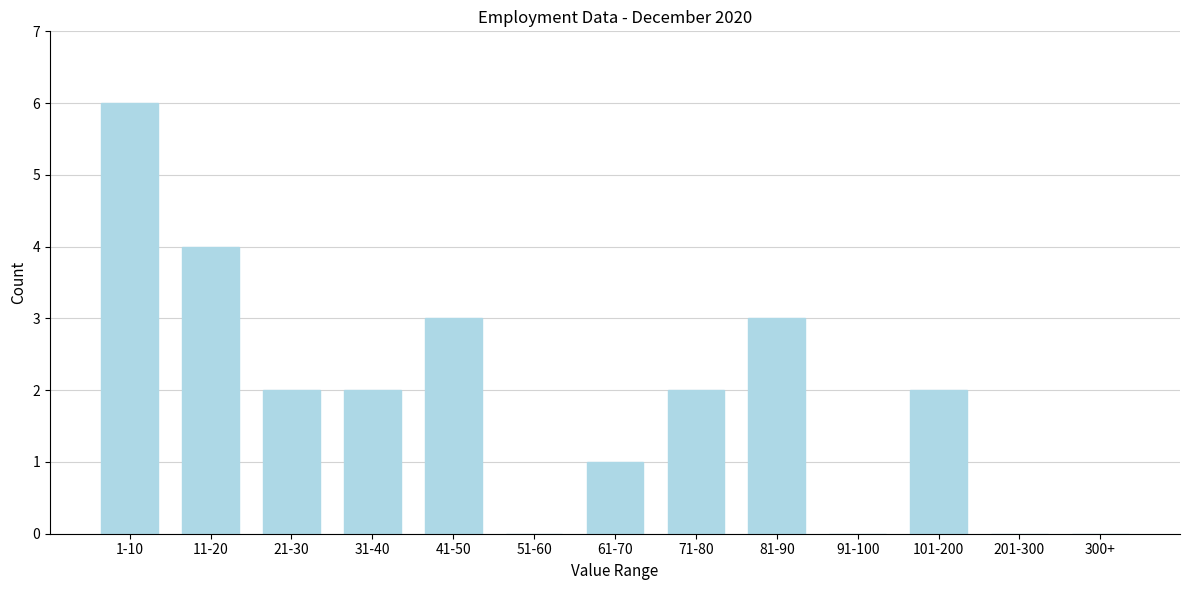

What is the maximum value shown in the chart?

6